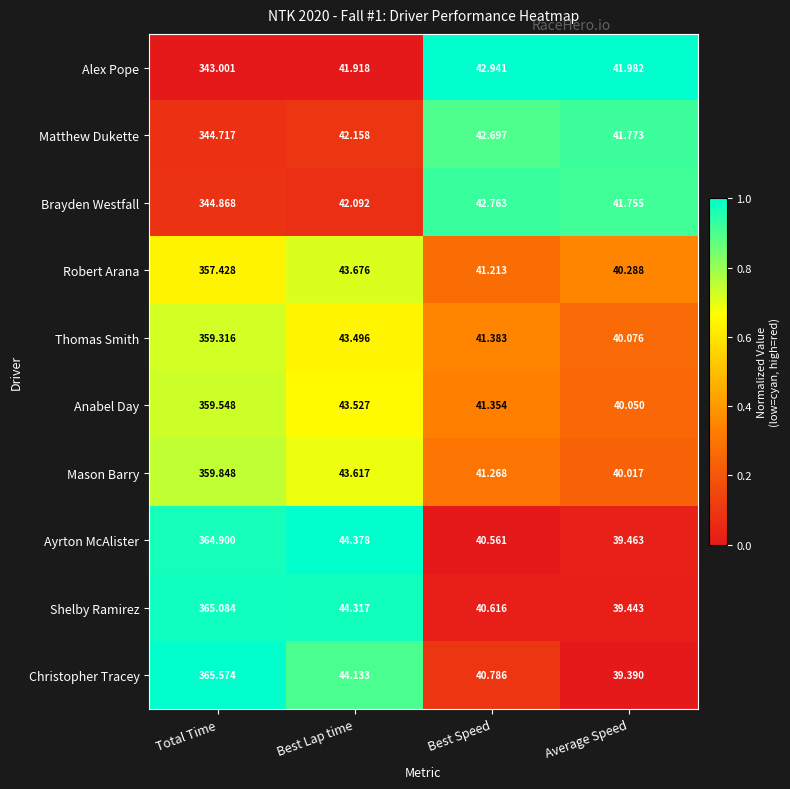

At which category is the sum across all series the highest?

Total Time